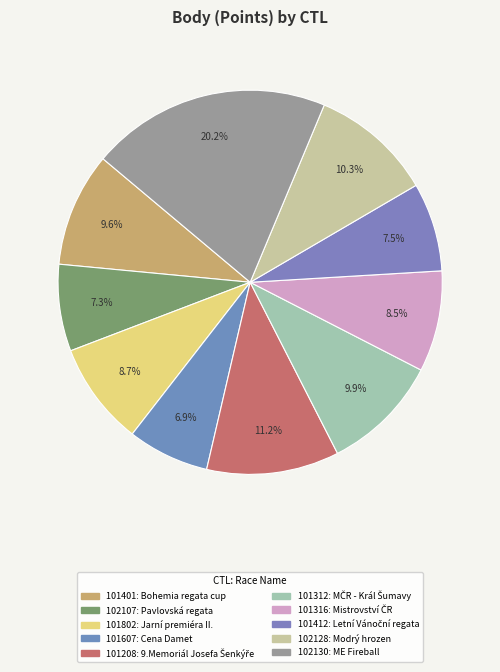

Does any single category account for the majority?

No